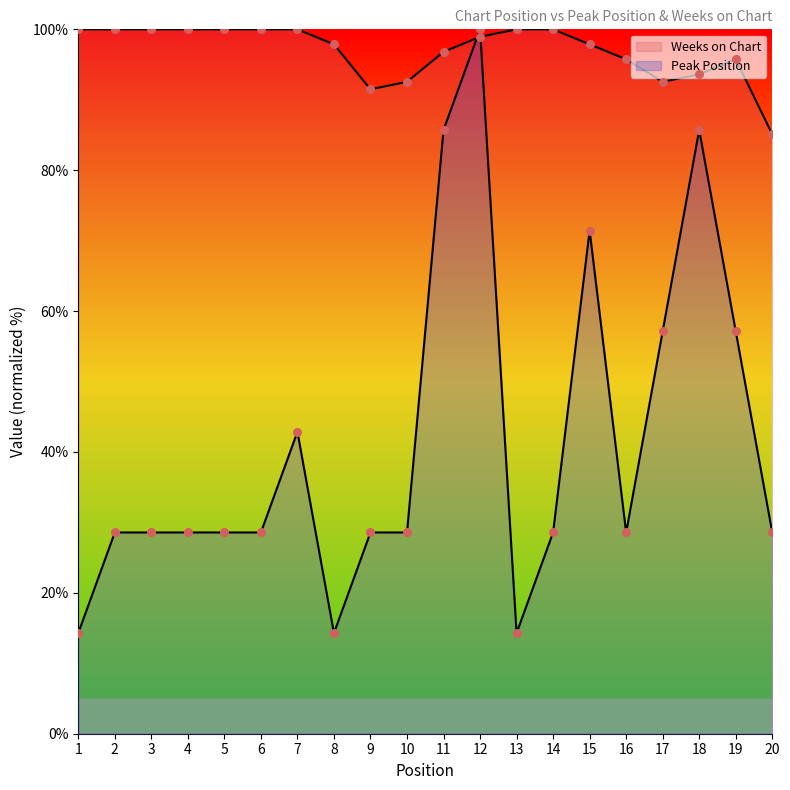

What are all the series names shown in the legend?

Peak Position, Weeks on Chart